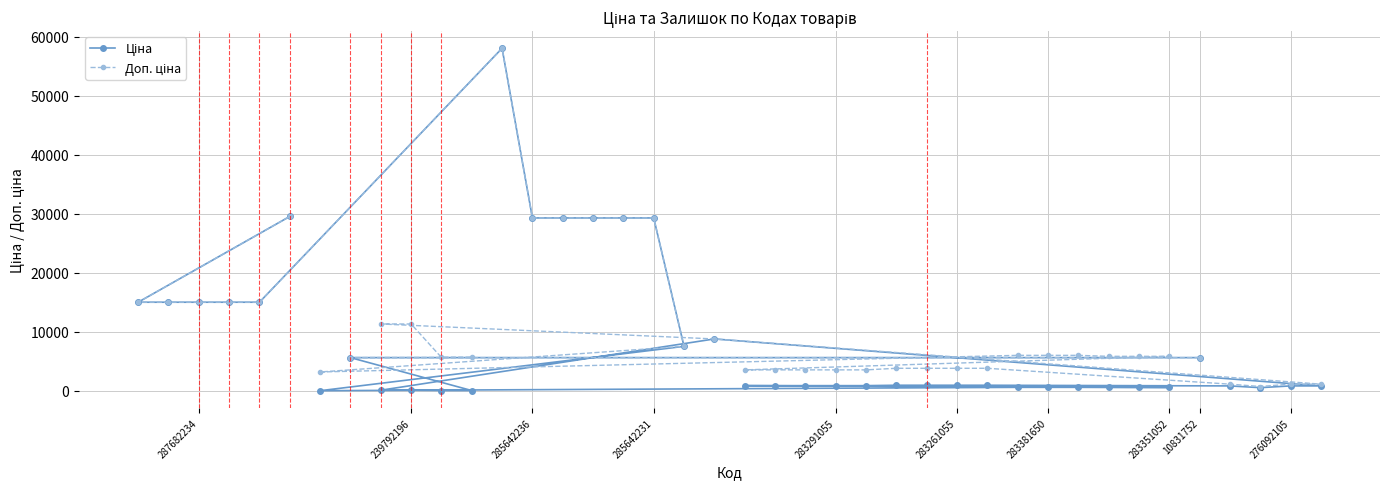

At how many categories does at least one series exceed 27414?

7